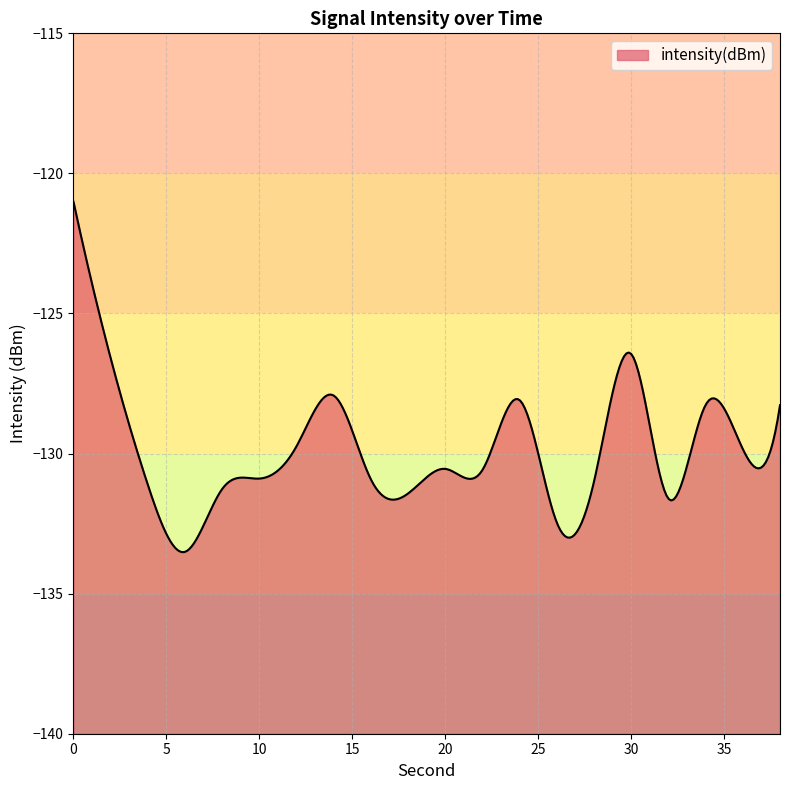

How many data points are less than -130?

11